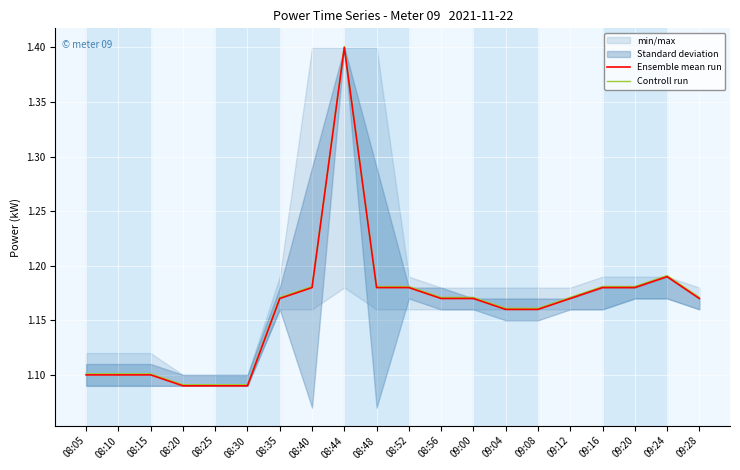

True or false: Controll run has more than 1 interior local peaks.

True